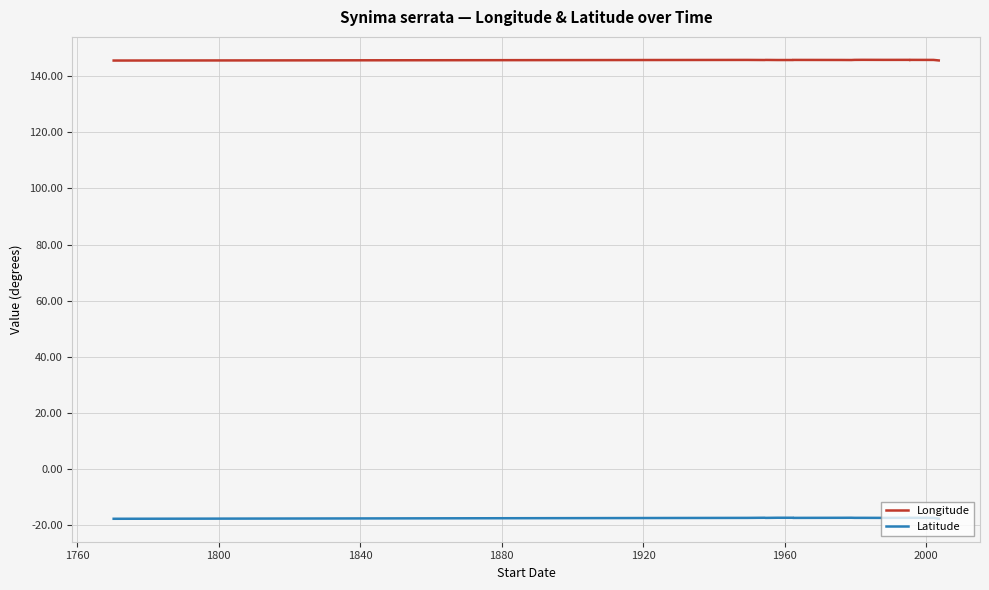

Count the Longitude values in the range 145 to 146.

19